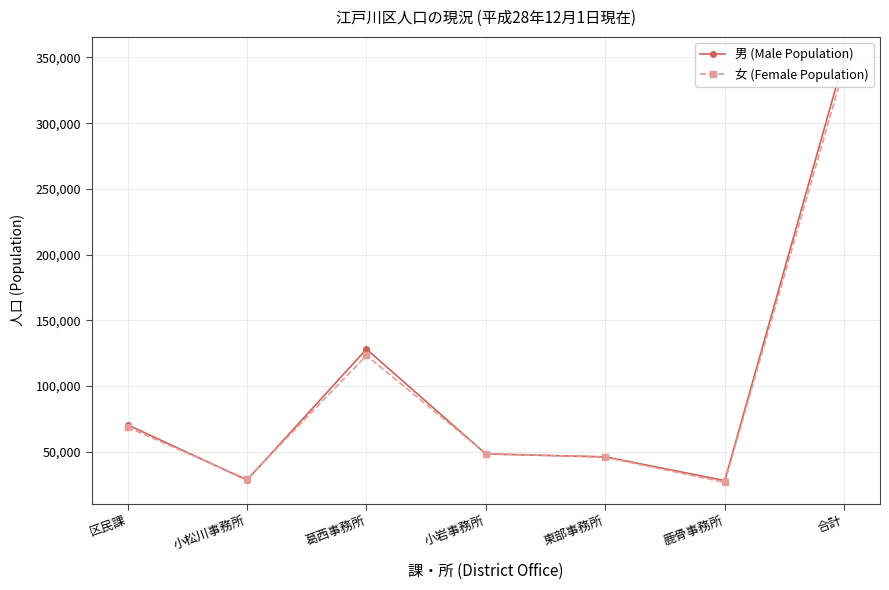

At which label does 男 (Male Population) first exceed 48328?

区民課